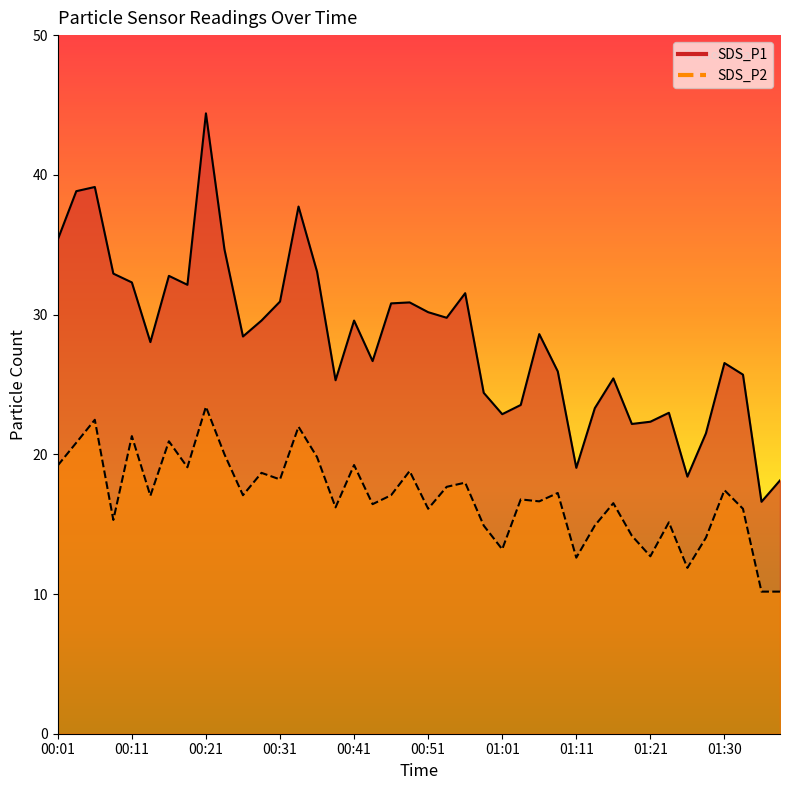

The SDS_P2 series shows 25.8 at 00:48. True or false?

False